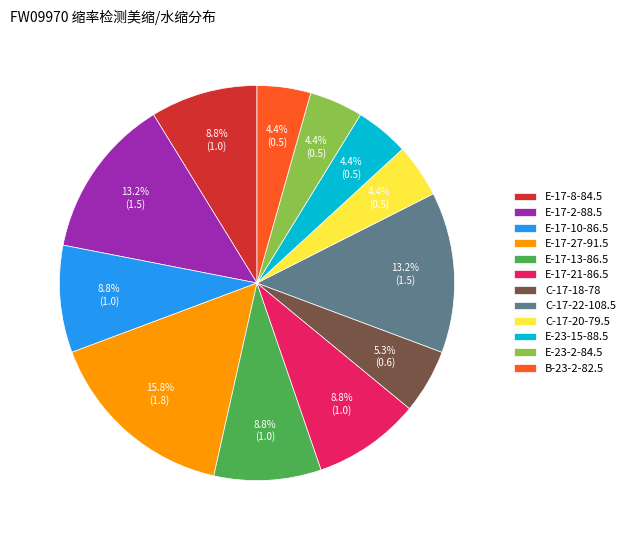

Between E-17-21-86.5 and E-23-15-88.5, which is larger?

E-17-21-86.5